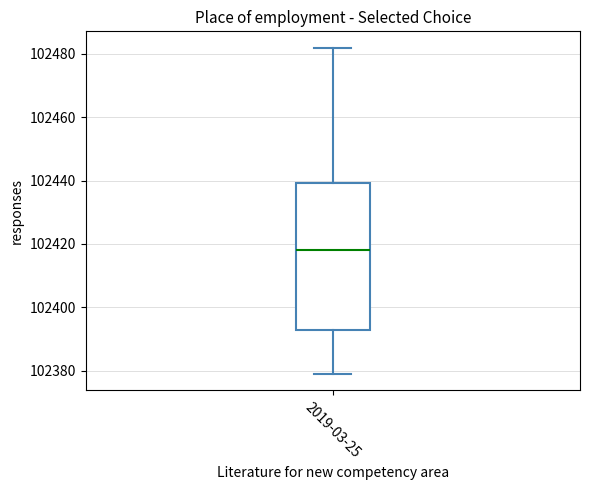

Transcribe this box plot: give where the median line is, the range the box spans, and where the two whiskers end, as read against the y-axis. The values are not printed on the chart, so give them approximately, as read against the axis.

median 102418, box 102392 to 102440, whiskers 102378 to 102482